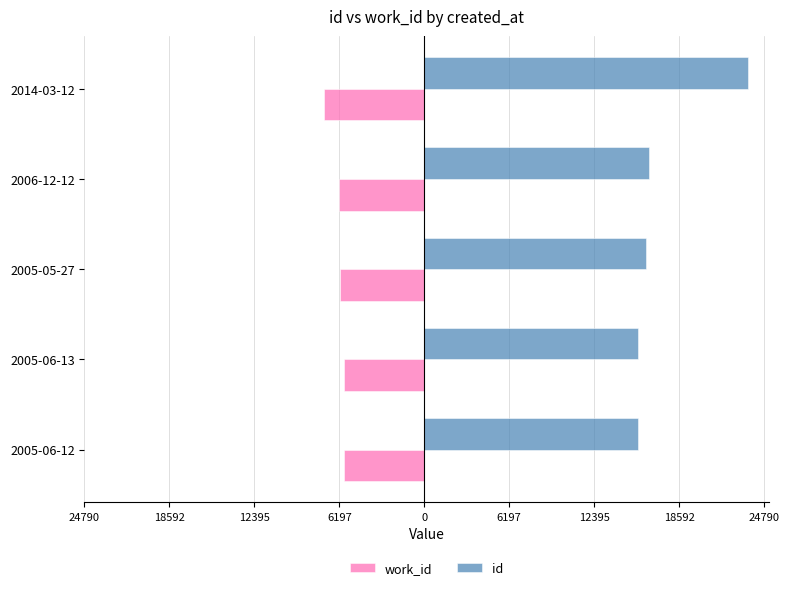

What are all the series names shown in the legend?

work_id, id